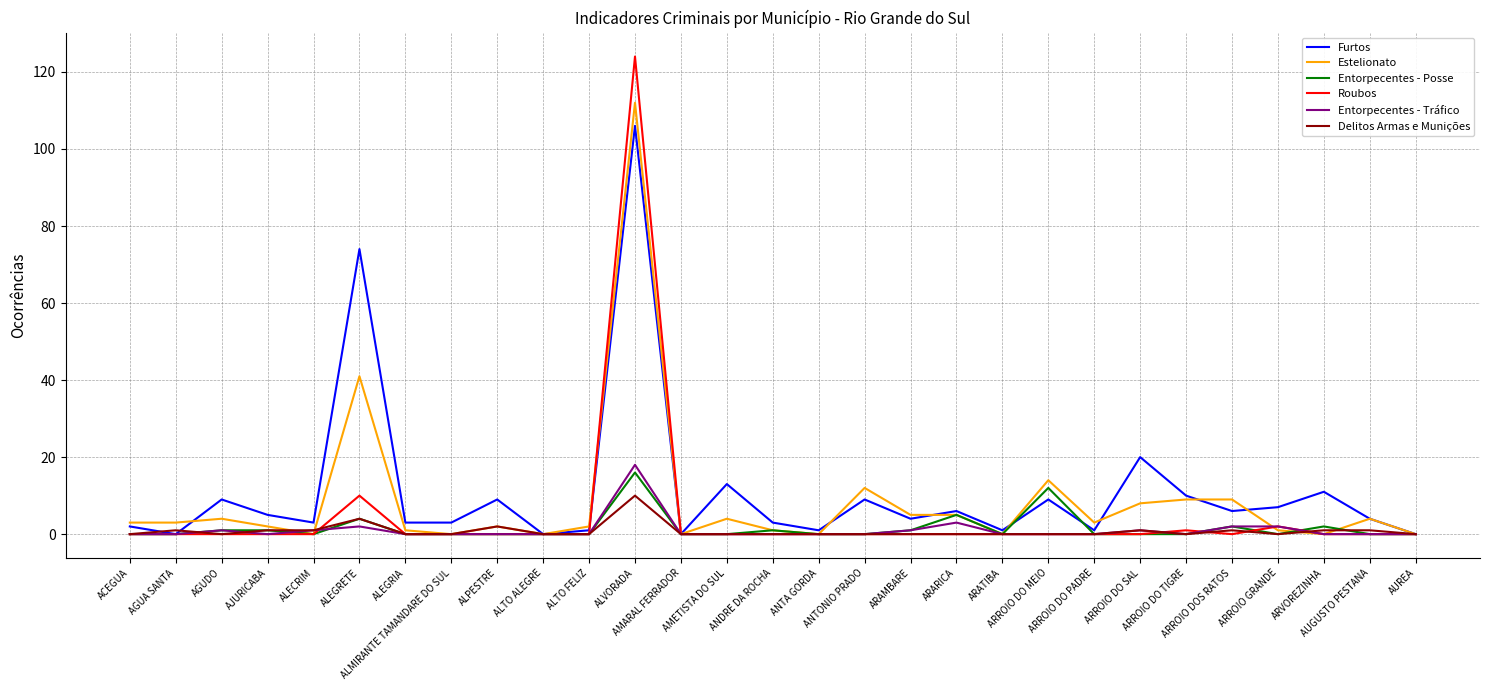

Which series has the largest range (max minus min)?

Roubos